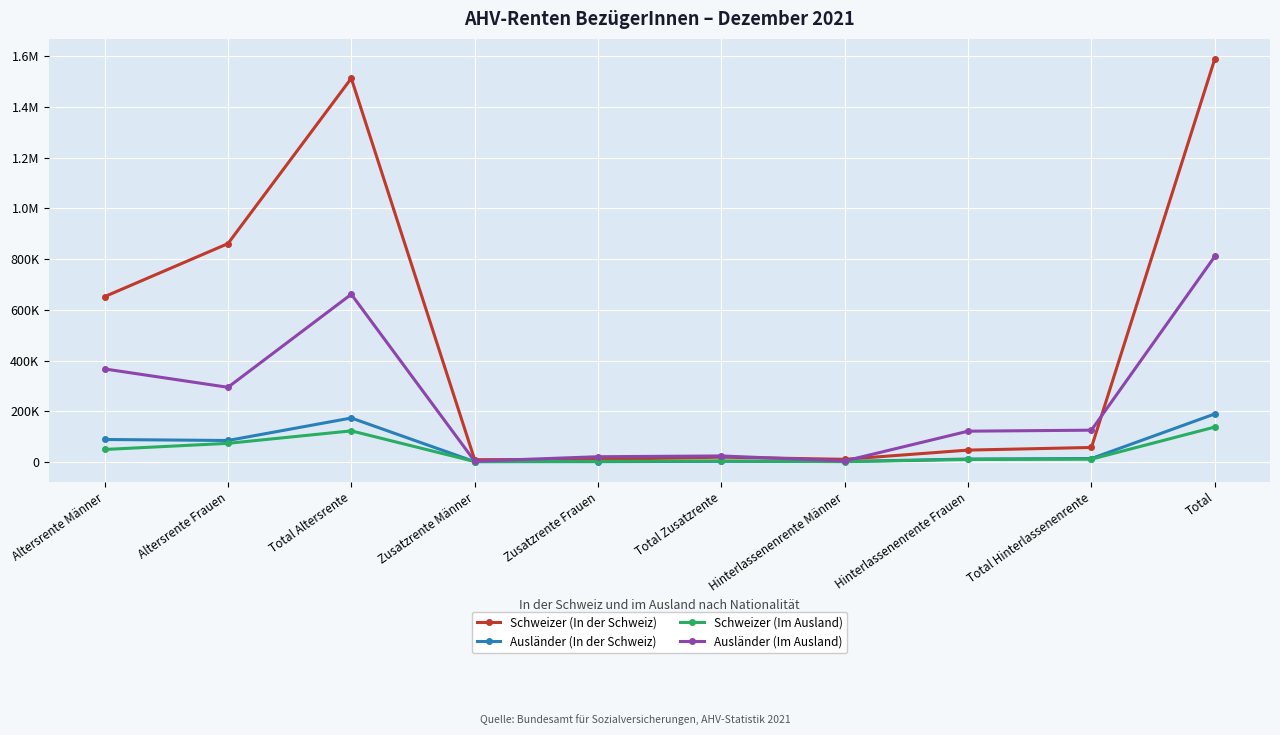

What are all the series names shown in the legend?

Schweizer (In der Schweiz), Ausländer (In der Schweiz), Schweizer (Im Ausland), Ausländer (Im Ausland)